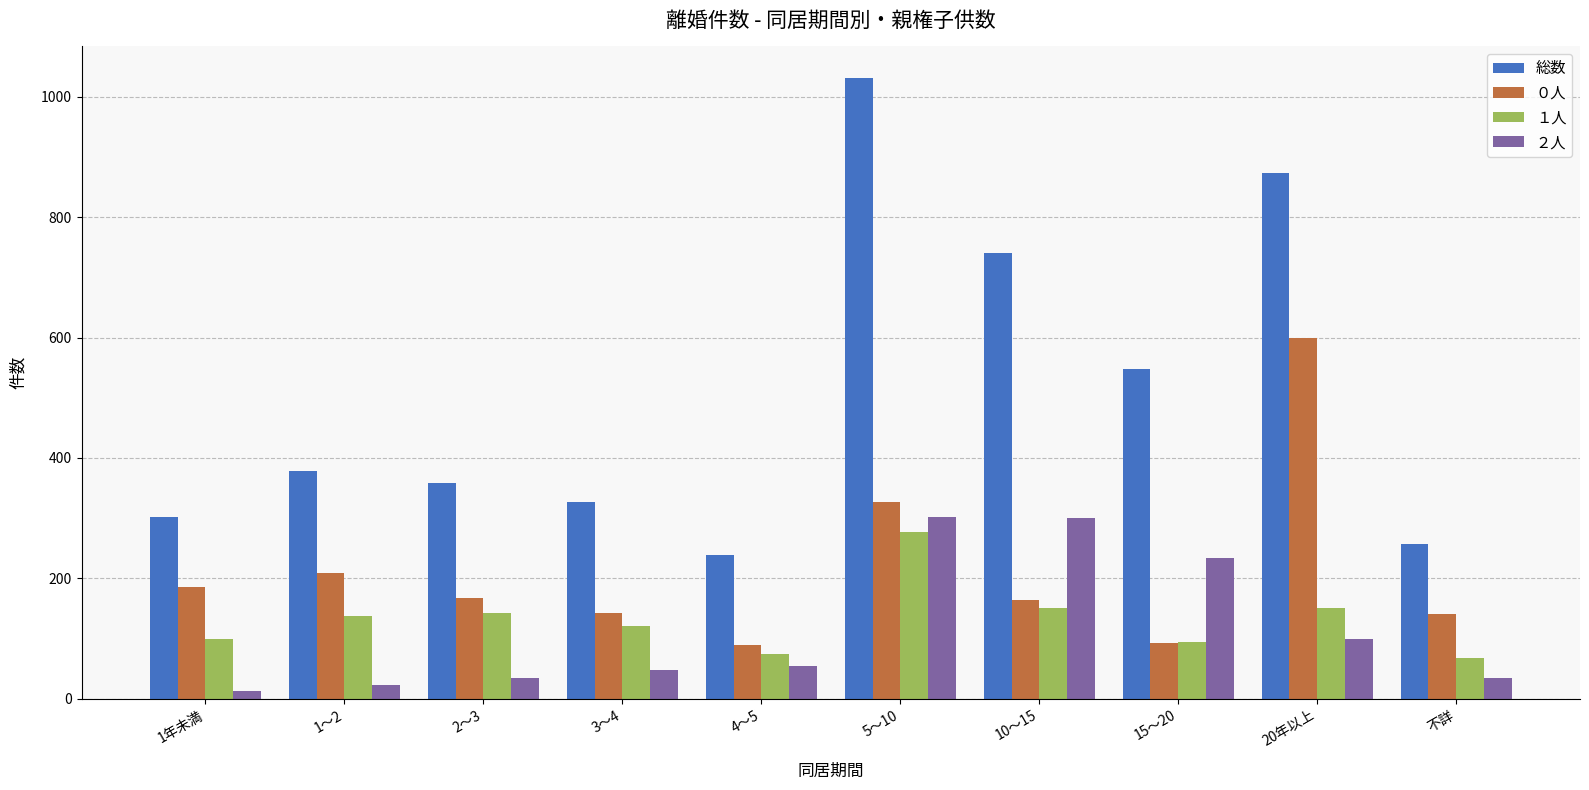

True or false: ２人 has a value of 443 at 10～15.

False